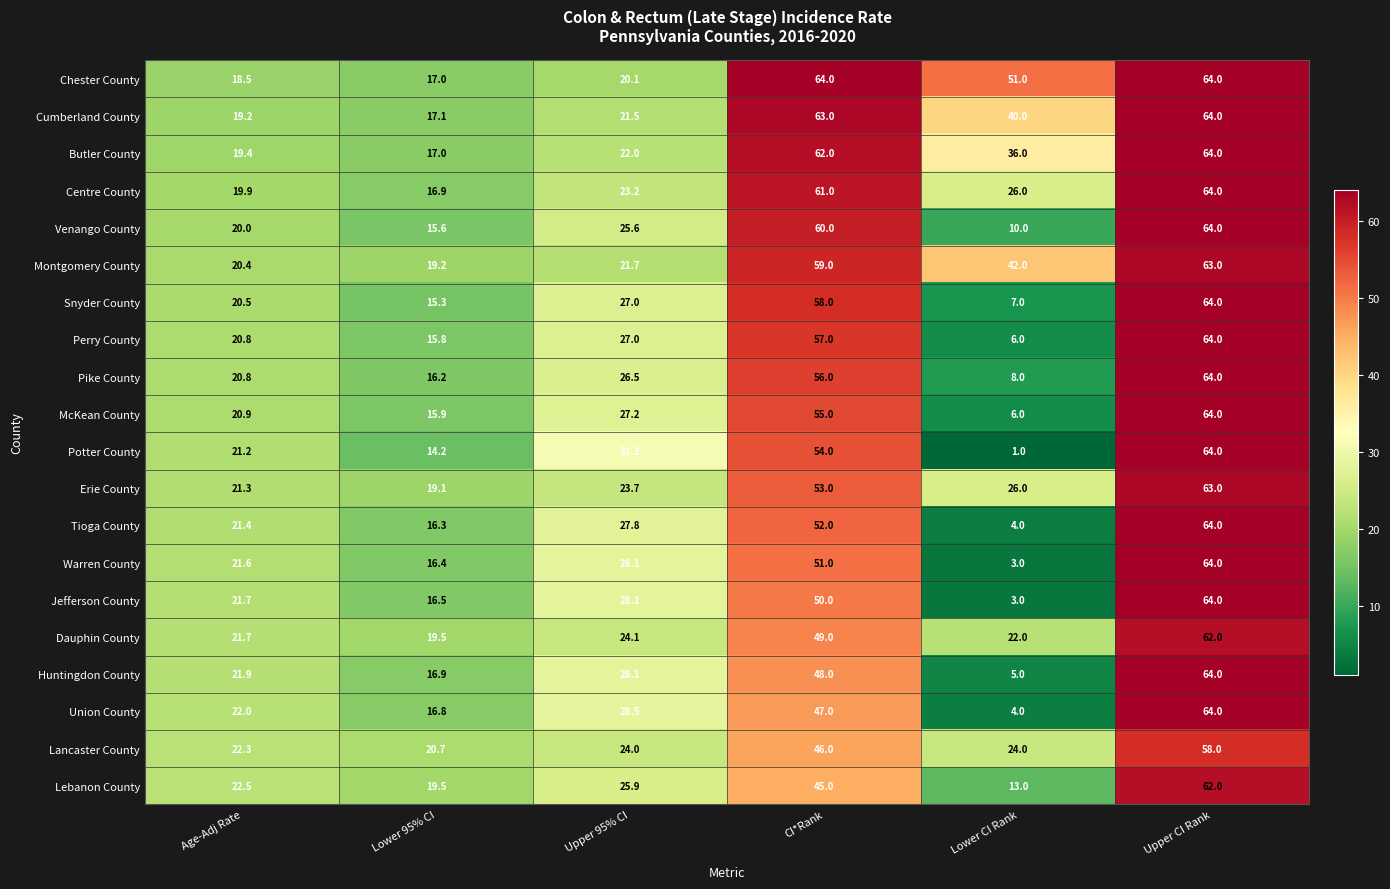

Is it true that Erie County equals 63.0 at Upper CI Rank?

True